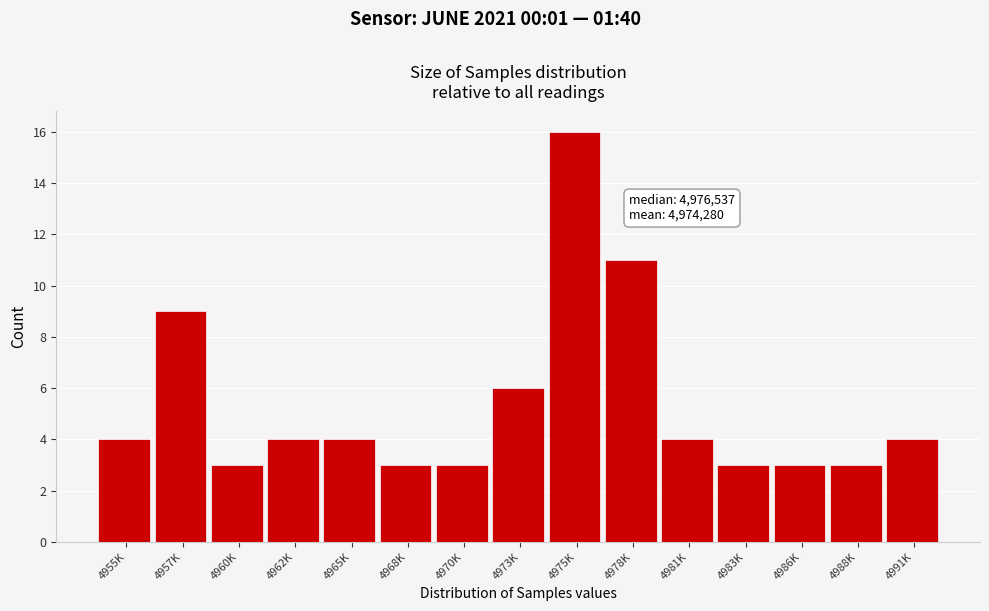

Reading left to right, extract all data points from this chart.

4955K=4	4957K=9	4960K=3	4962K=4	4965K=4	4968K=3	4970K=3	4973K=6	4975K=16	4978K=11	4981K=4	4983K=3	4986K=3	4988K=3	4991K=4